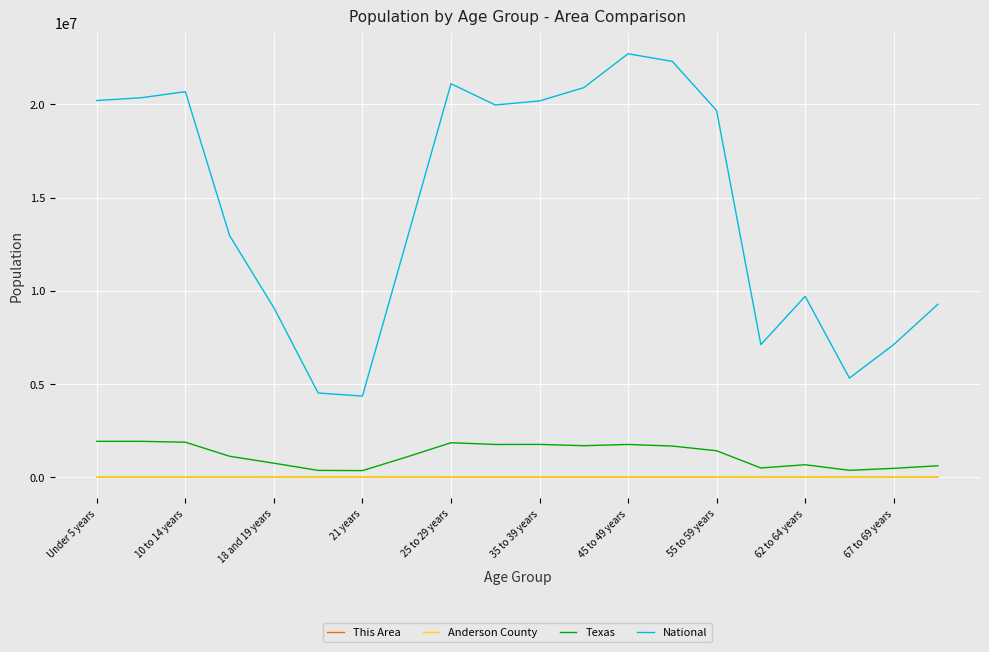

True or false: National and Texas intersect in this chart.

False